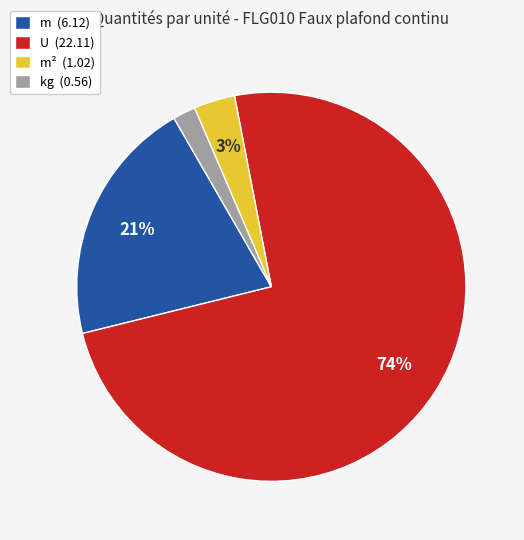

Rank the categories by value from highest to lowest.

U (22.11), m (6.12), m² (1.02), kg (0.56)